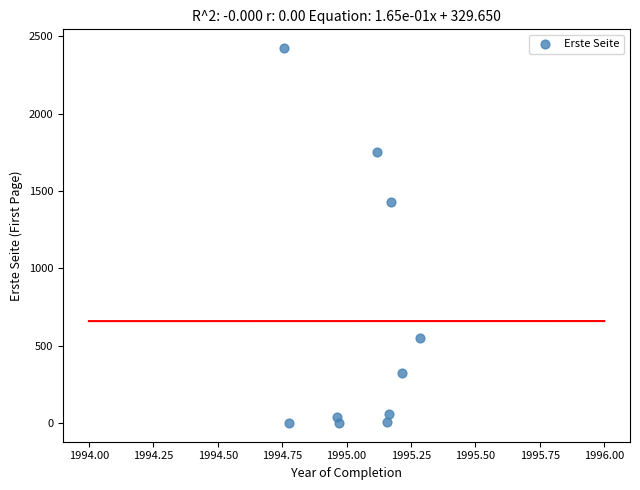

What is the range of Y values (max minus min)?

2422